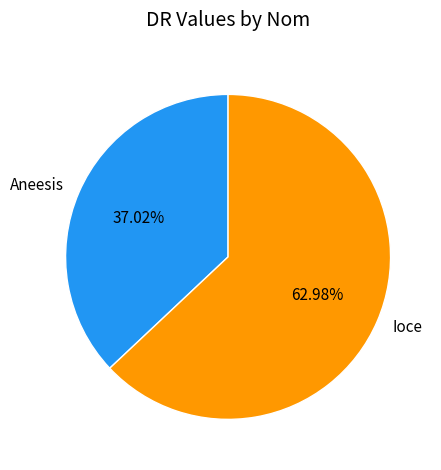

To the nearest percent, what portion does Ioce represent?

63%